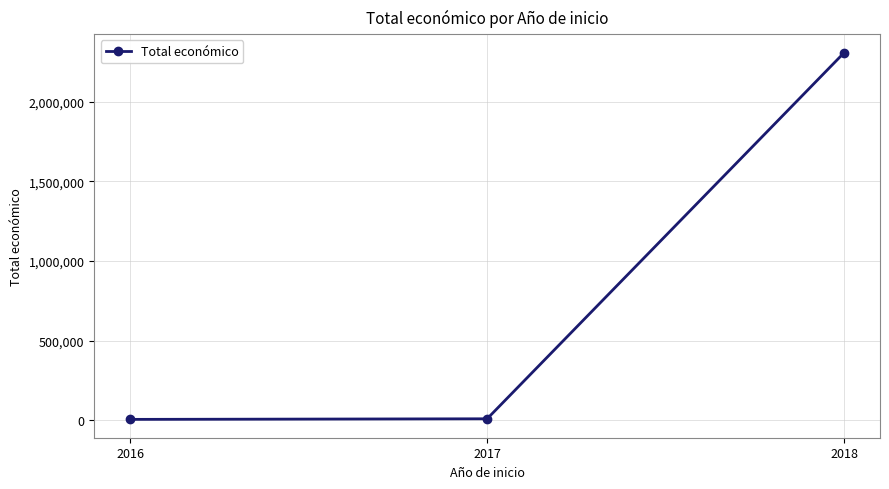

What is the greatest value displayed?

2310026